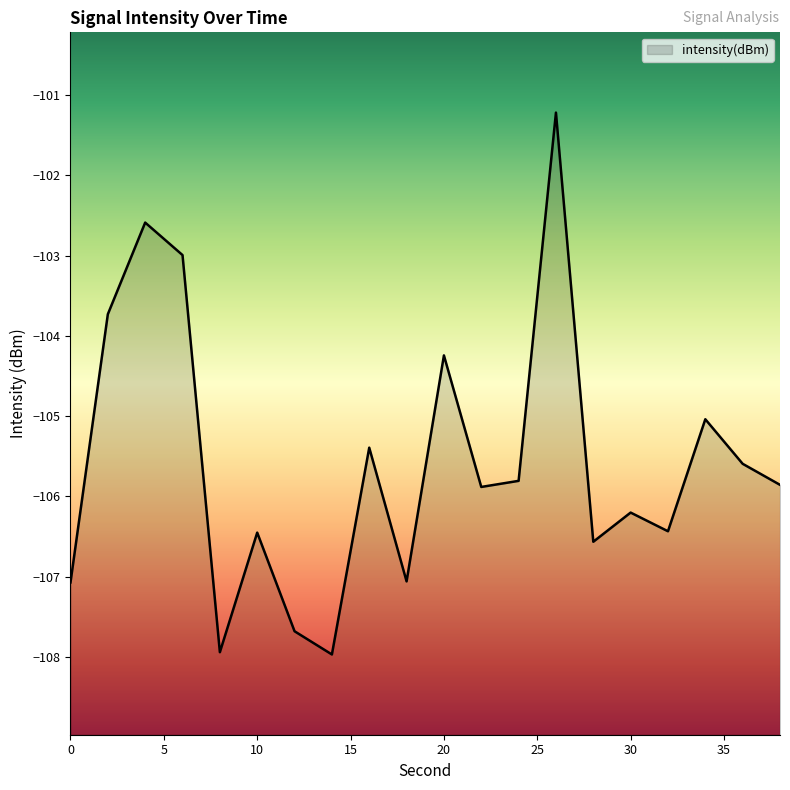

Count the number of data series in this chart.

1